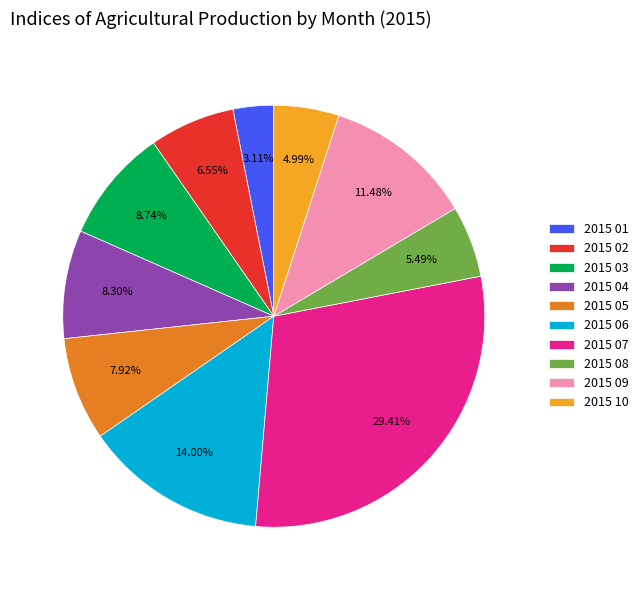

Is it true that 2015 07 is 21% of the pie?

False